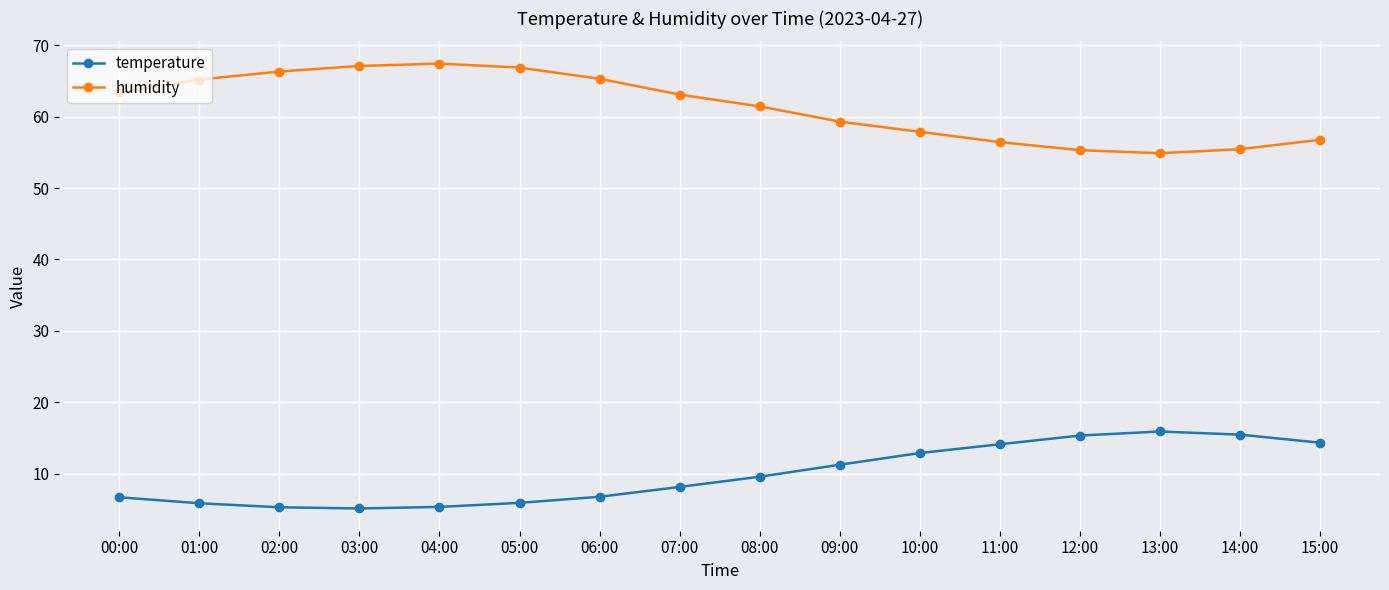

True or false: humidity has more than 0 points higher than both neighbors.

True